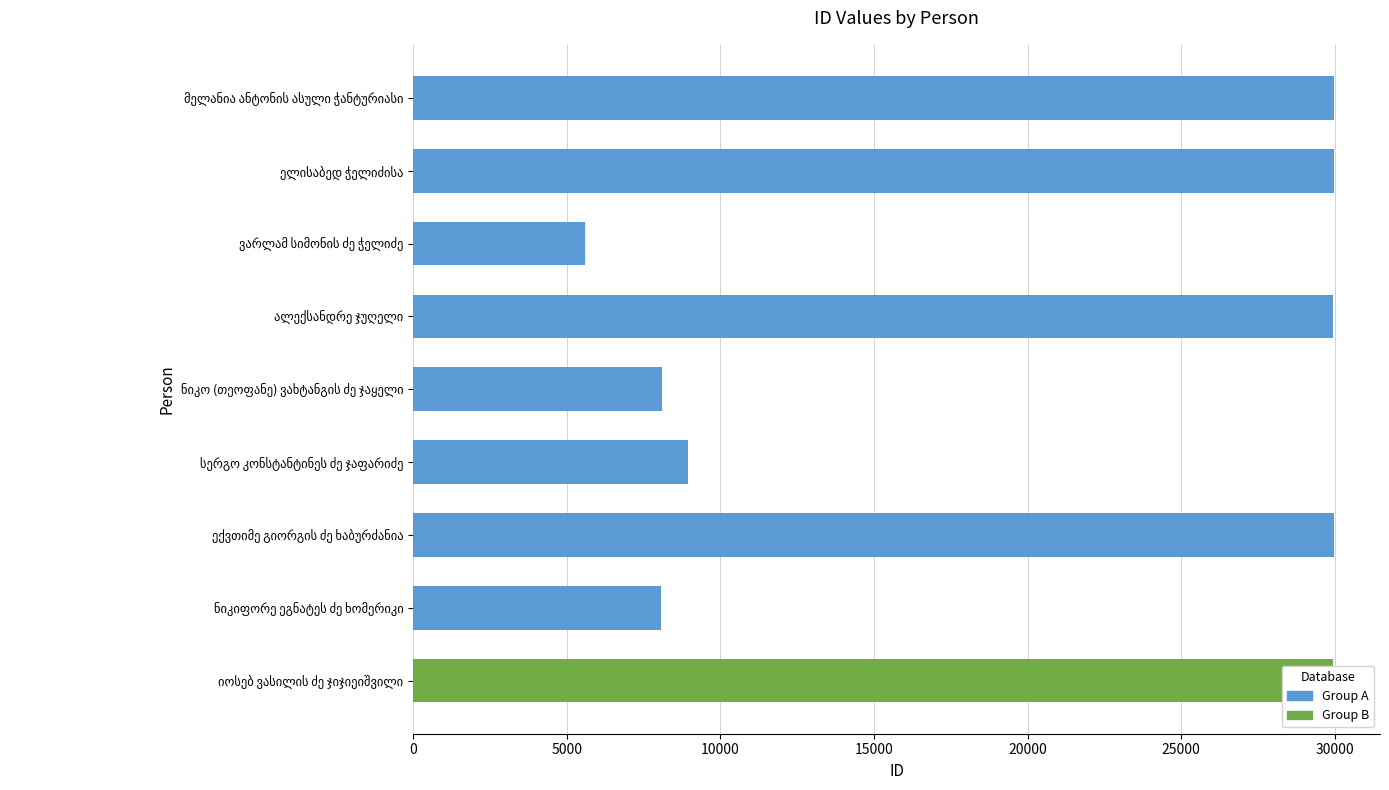

What is the minimum value shown in the chart?

5609